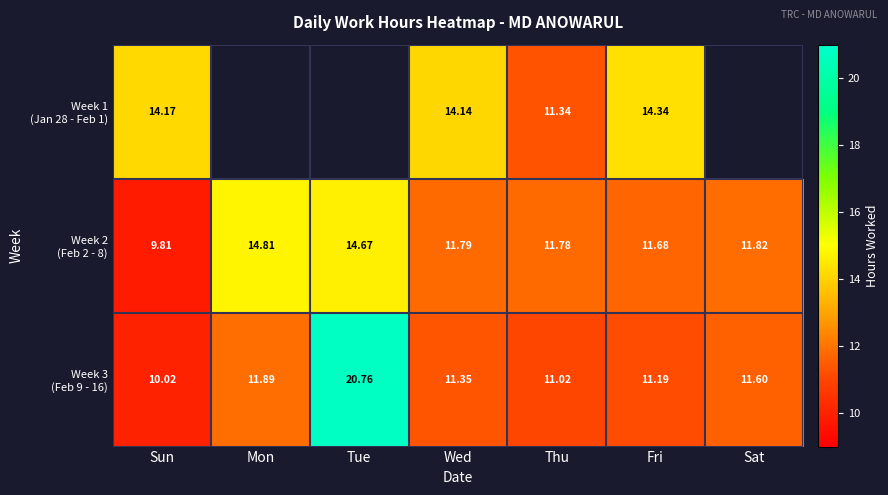

What is the sum of all Week 3 (Feb 9 - 16) values?

87.8